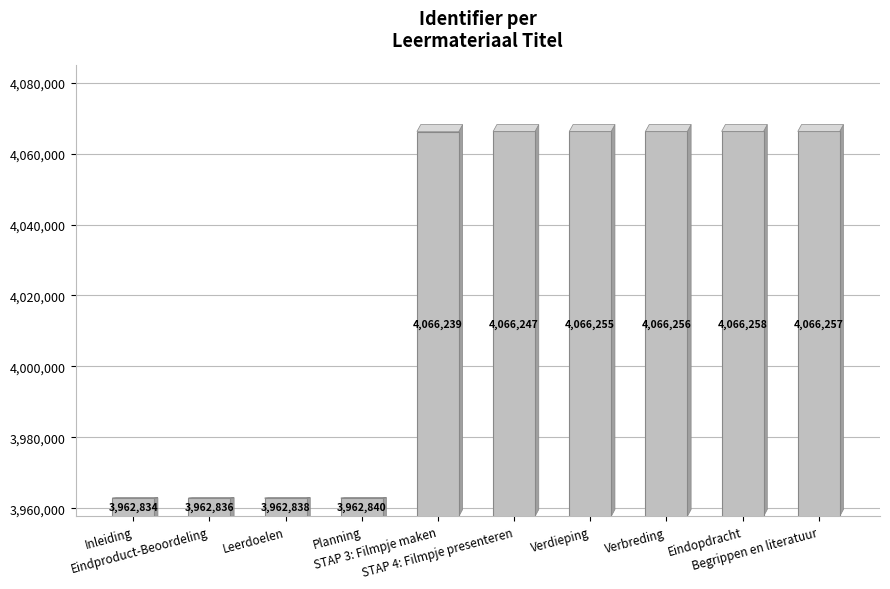

At which category does the chart reach its minimum across all series?

Inleiding